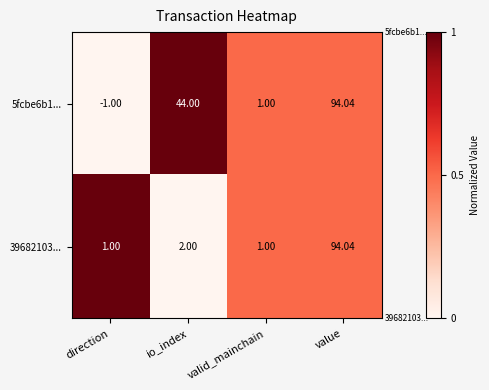

At which label does 39682103... reach its peak?

value